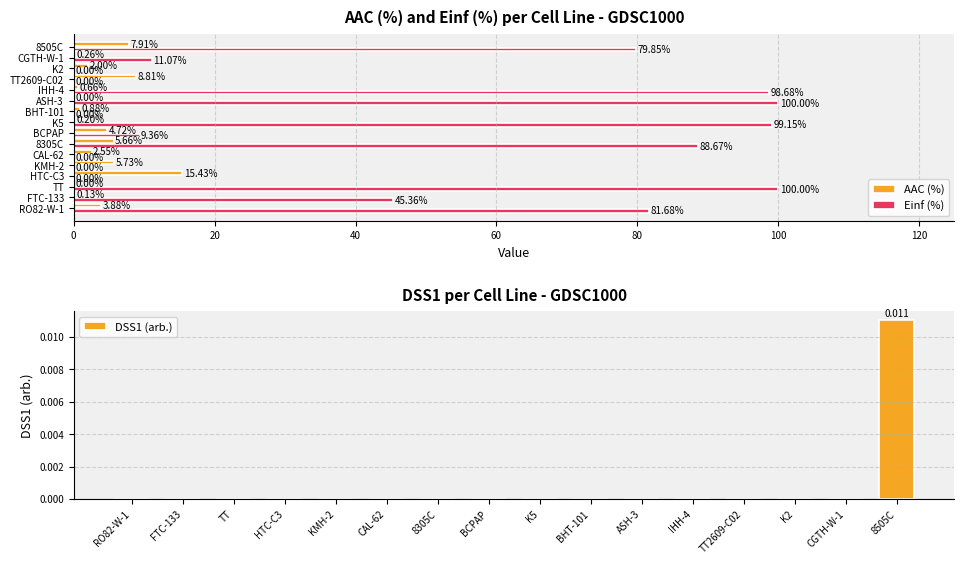

Which has a higher value, CGTH-W-1 or CAL-62?

CAL-62